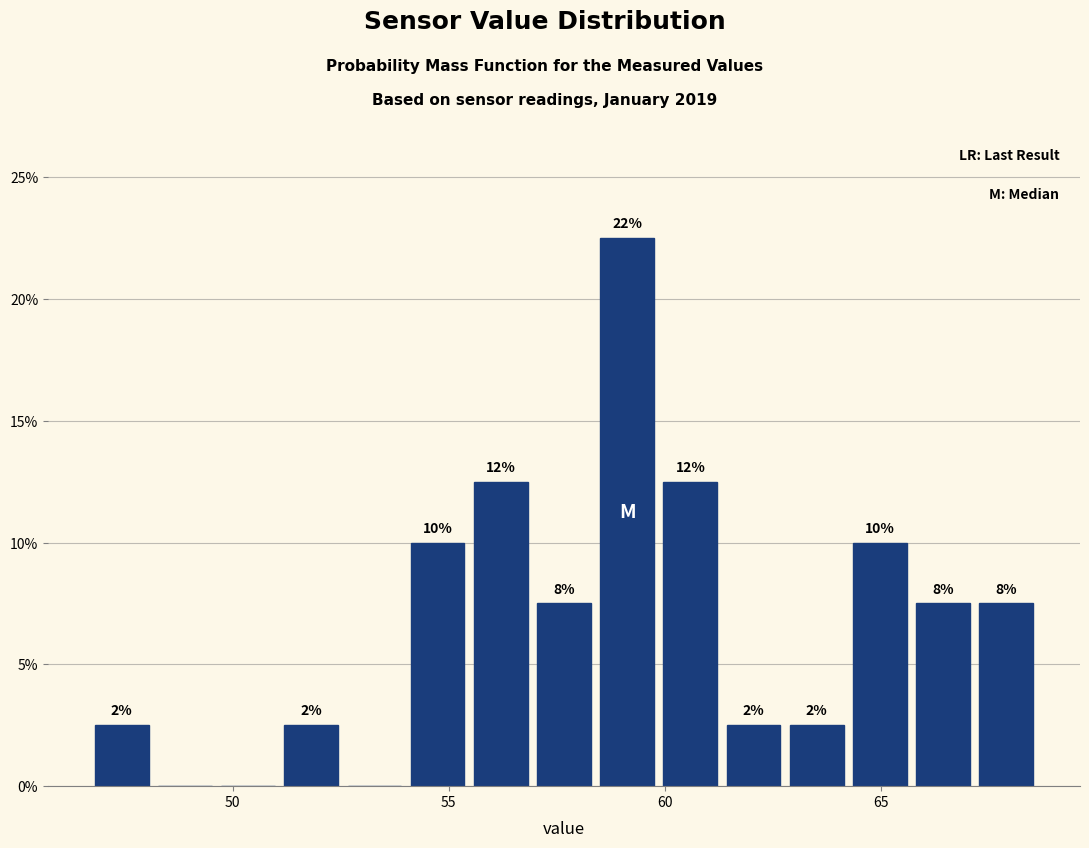

Read against the x-axis, roughly where is the centre of the tallest bar?

59.0